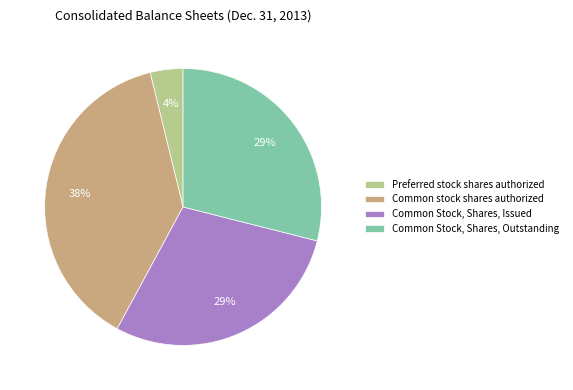

How many slices are in this pie chart?

4